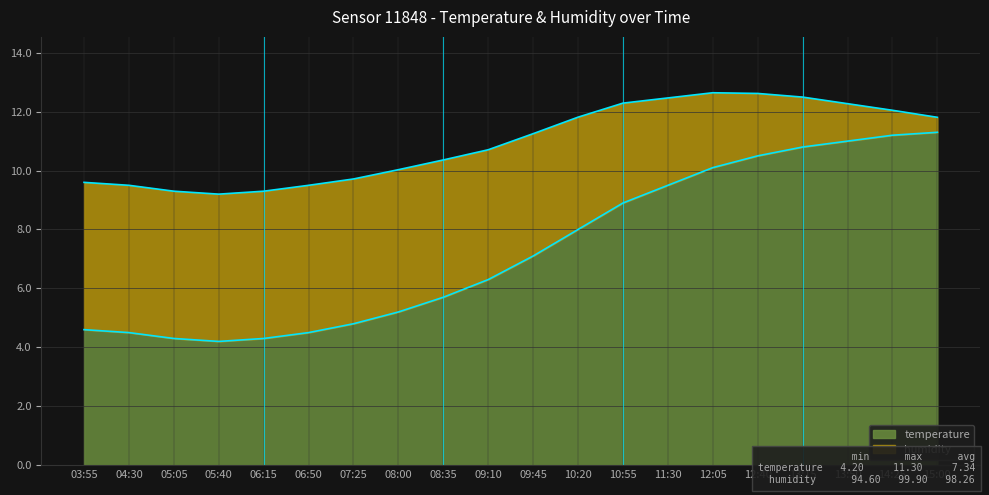

Does the chart display data point markers on the line(s)?

No